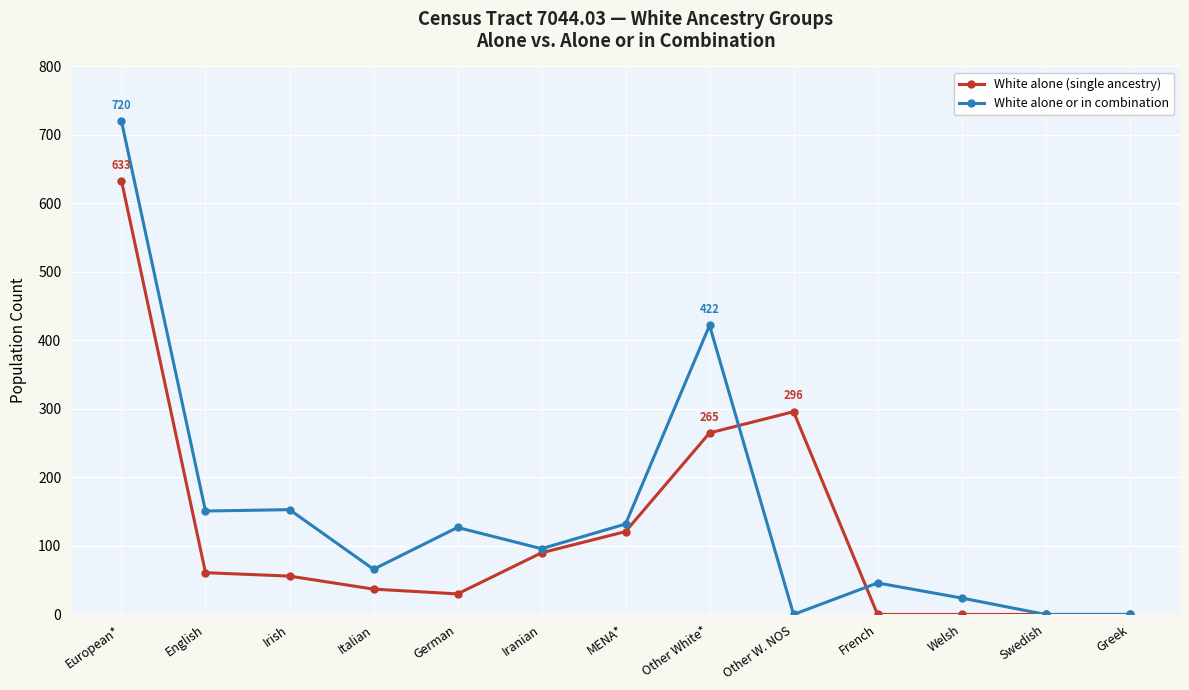

True or false: White alone or in combination has a value of 151 at English.

True